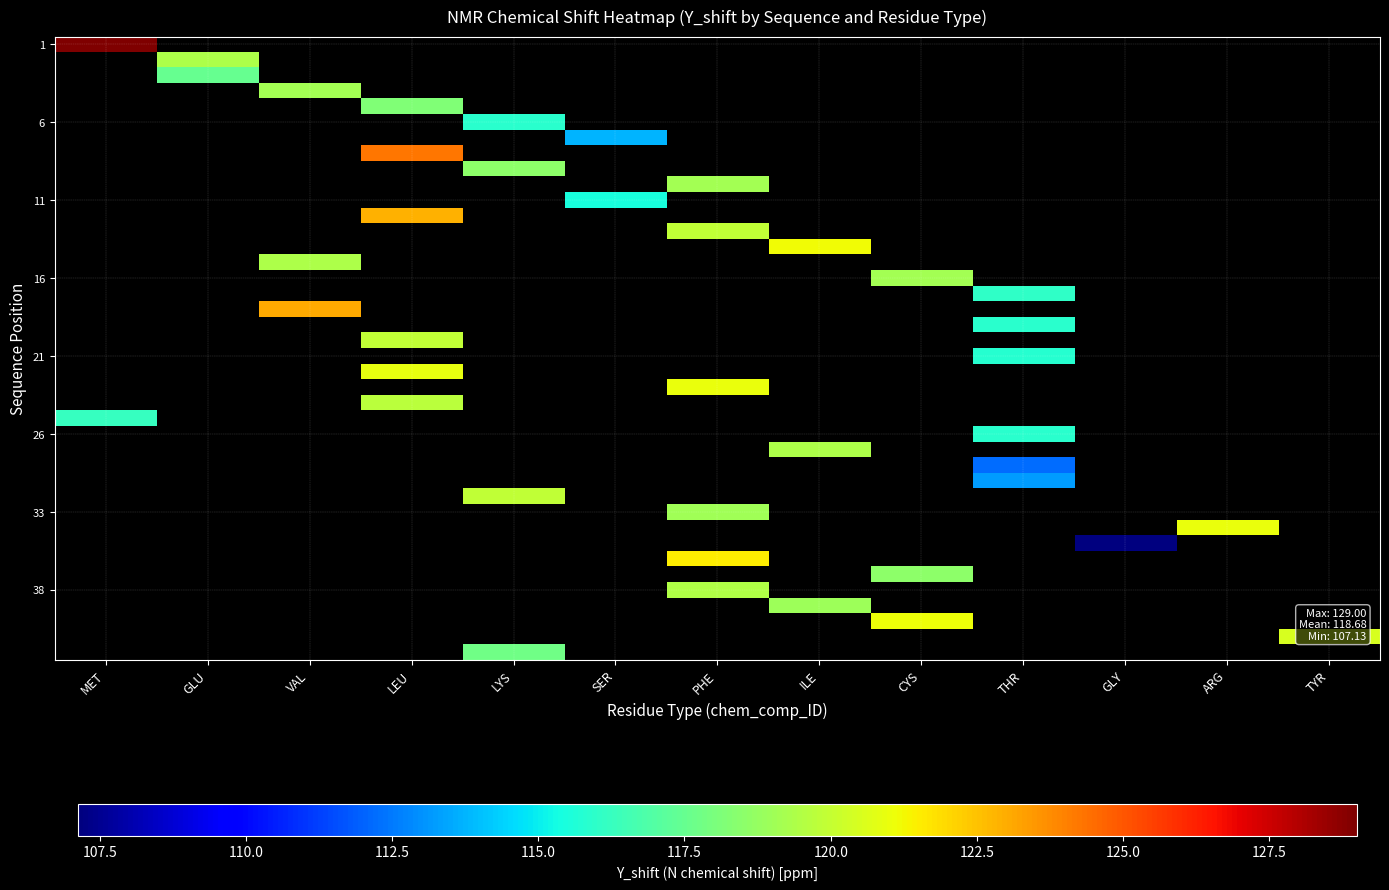

What is the approximate value of 11 at SER?

115.4